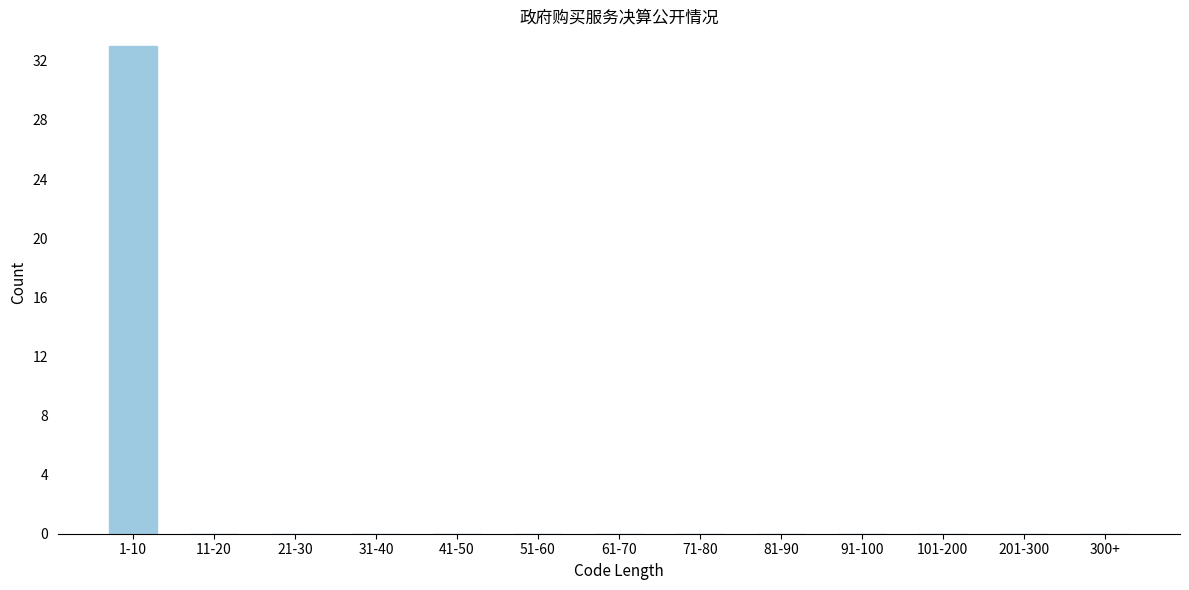

Reading left to right, extract all data points from this chart.

1-10=33	11-20=0	21-30=0	31-40=0	41-50=0	51-60=0	61-70=0	71-80=0	81-90=0	91-100=0	101-200=0	201-300=0	300+=0